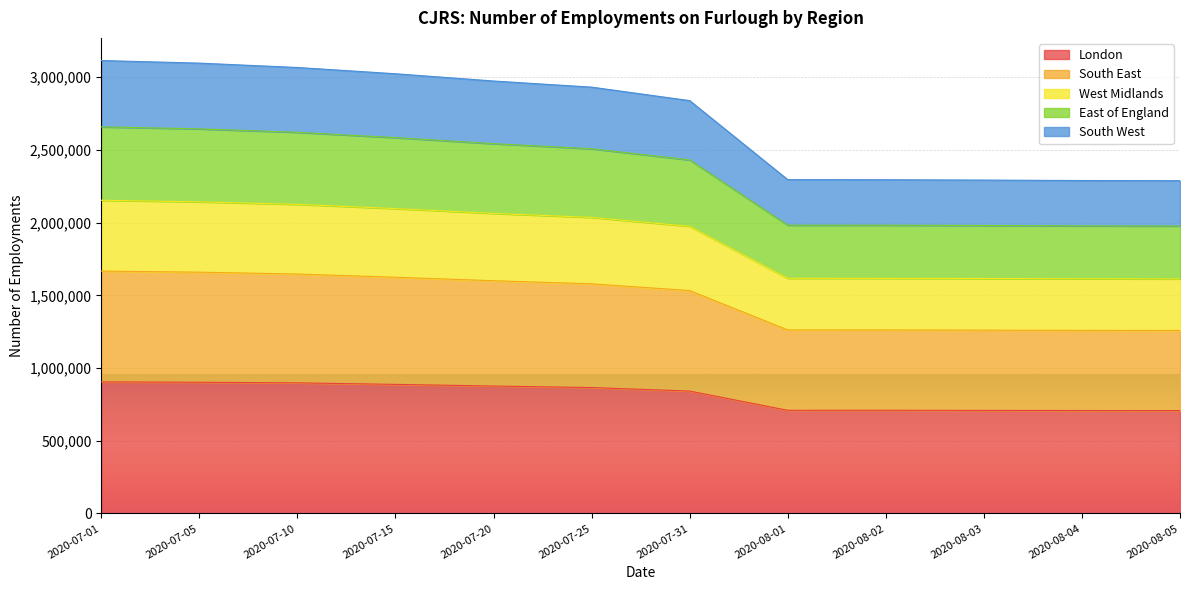

At which category is the sum across all series the highest?

2020-07-01